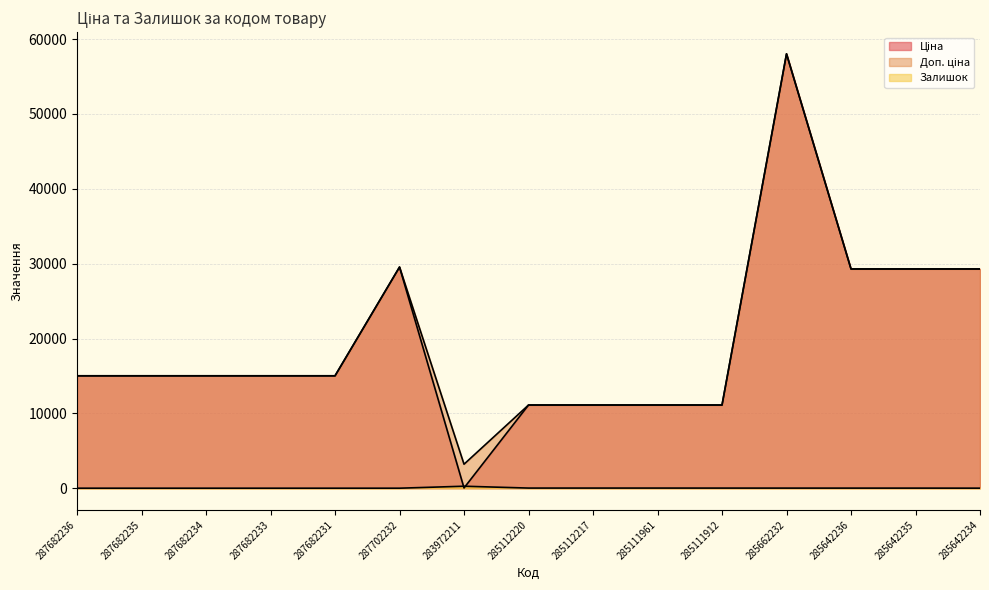

What are all the series names shown in the legend?

Ціна, Доп. ціна, Залишок